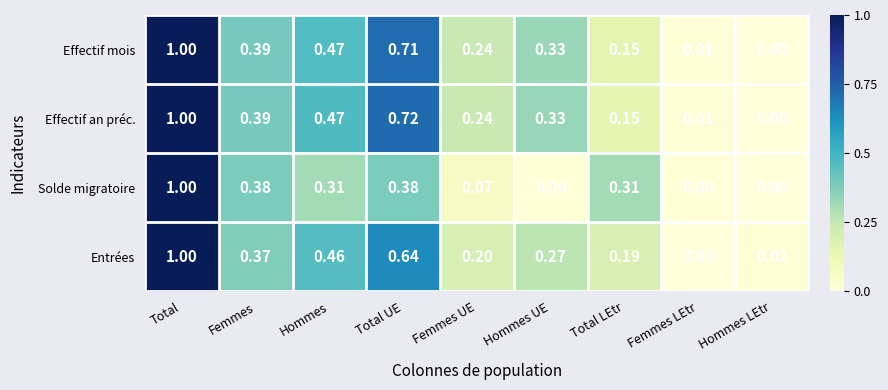

At which label does Effectif an préc. reach its minimum?

Hommes LEtr